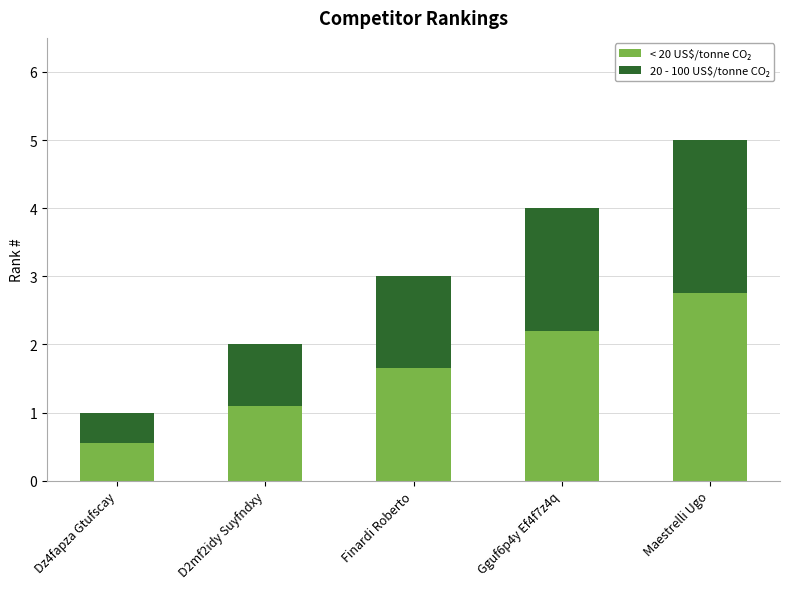

At which category is the sum across all series the highest?

Maestrelli Ugo